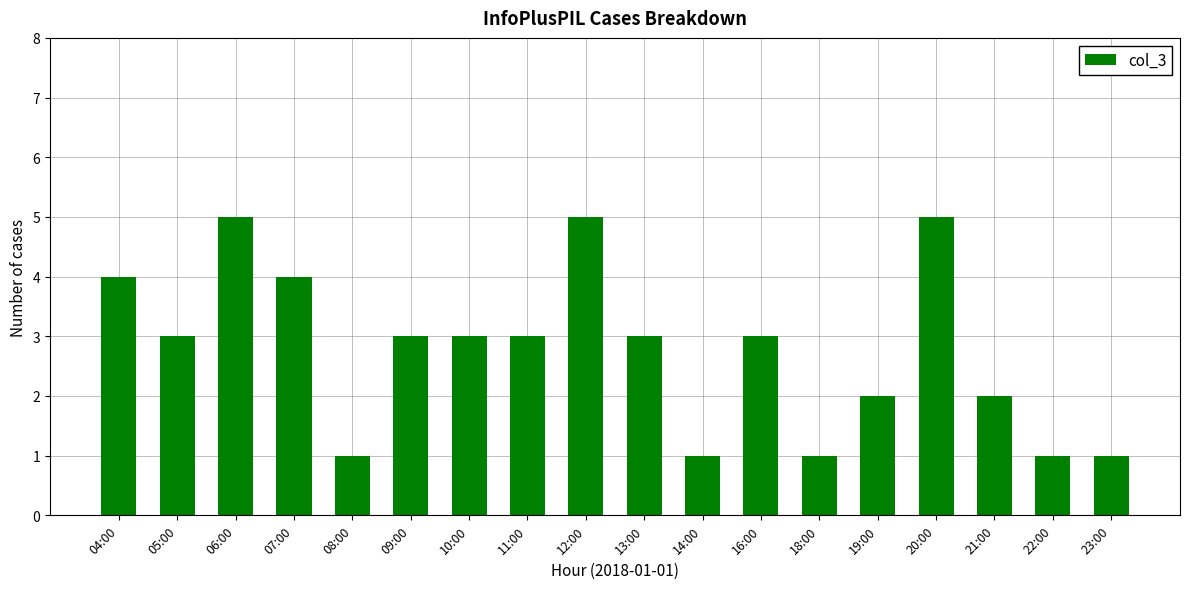

What is the label of the 9th bar from the left?

12:00